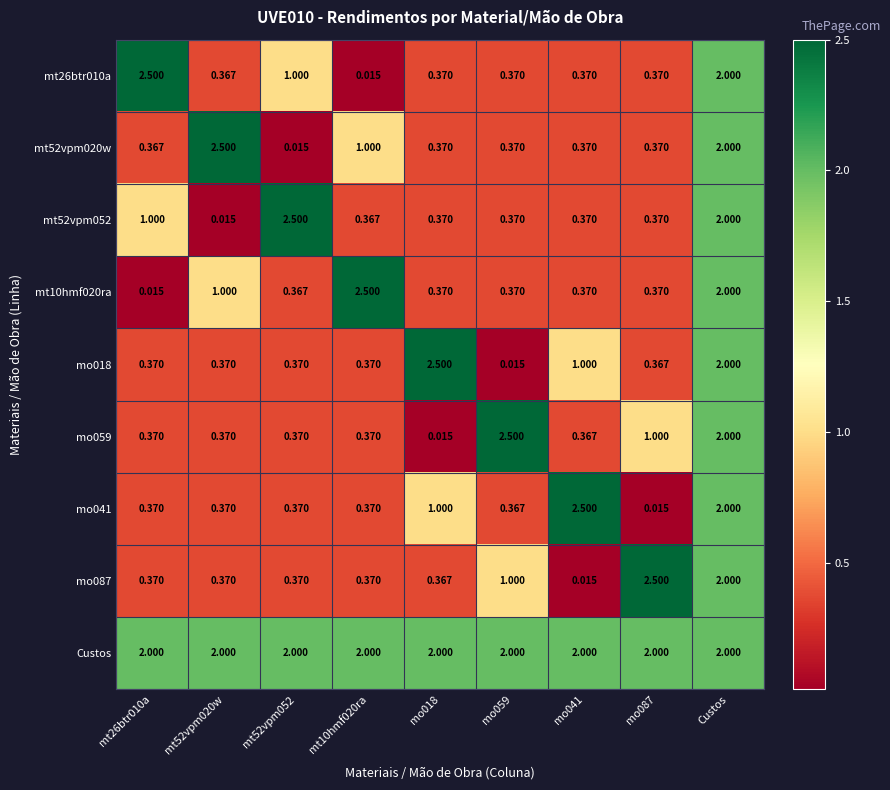

Is the value of mt52vpm020w at mt10hmf020ra greater than the value of mo087 at mo041?

Yes